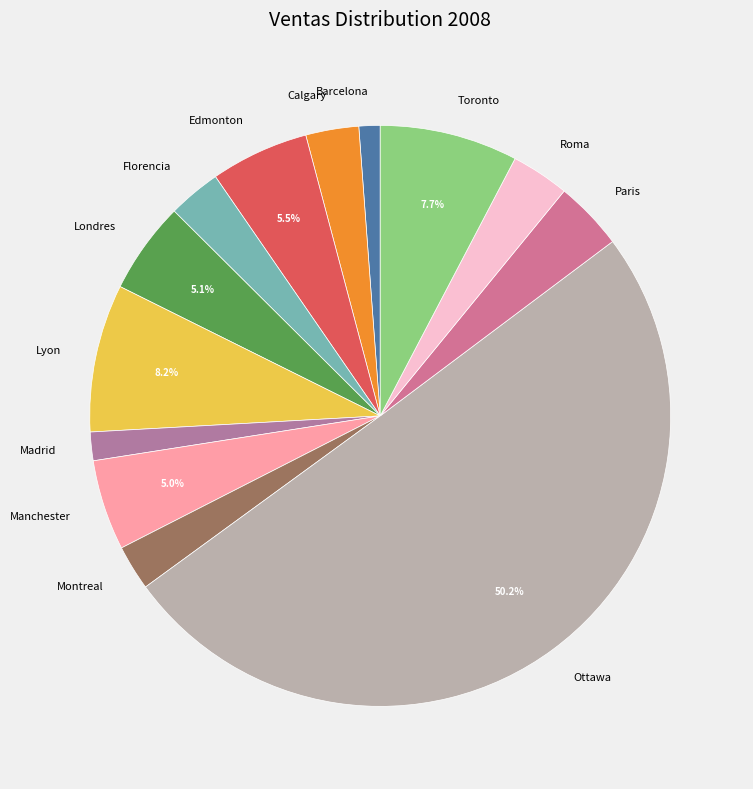

Which category accounts for the majority?

Ottawa